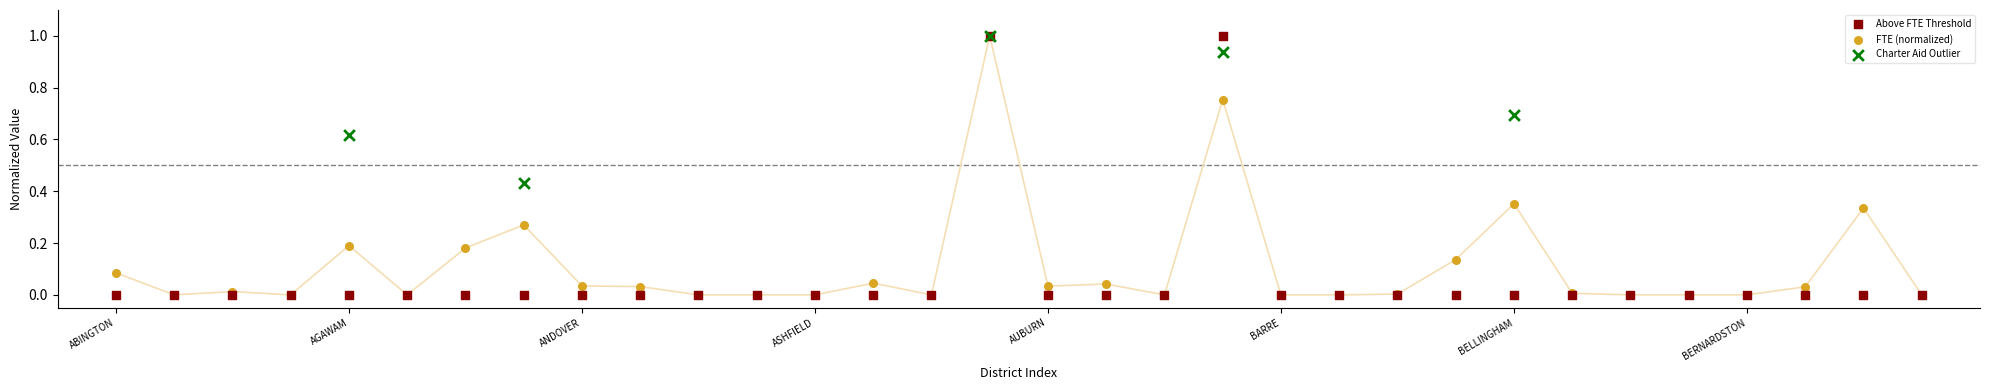

What are all the series names shown in the legend?

Above FTE Threshold, FTE (normalized), Charter Aid Outlier